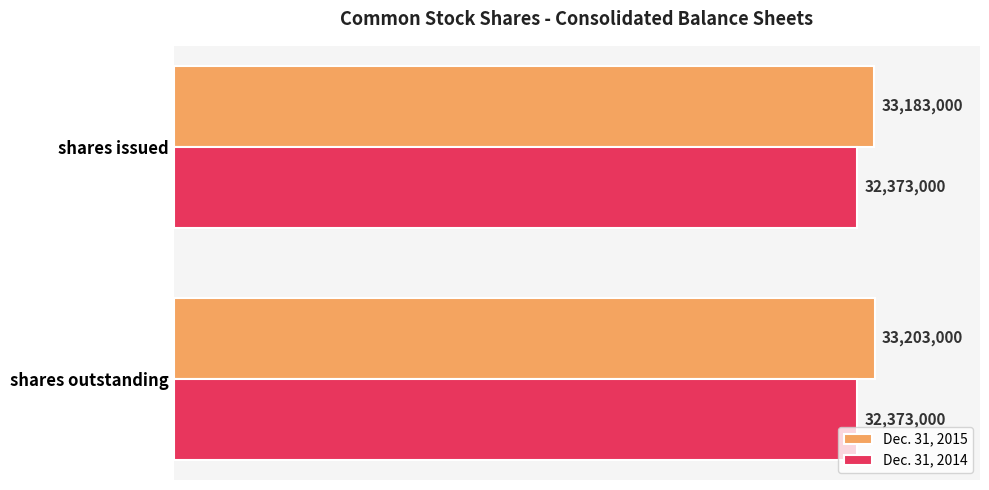

What are all the series names shown in the legend?

Dec. 31, 2015, Dec. 31, 2014